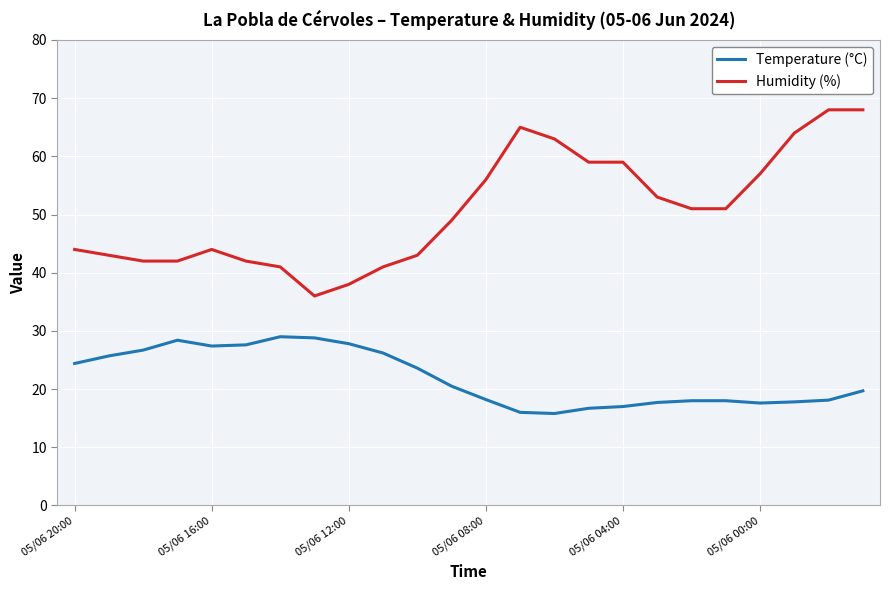

Rank the series by their maximum value, from lowest to highest.

Temperature (°C), Humidity (%)